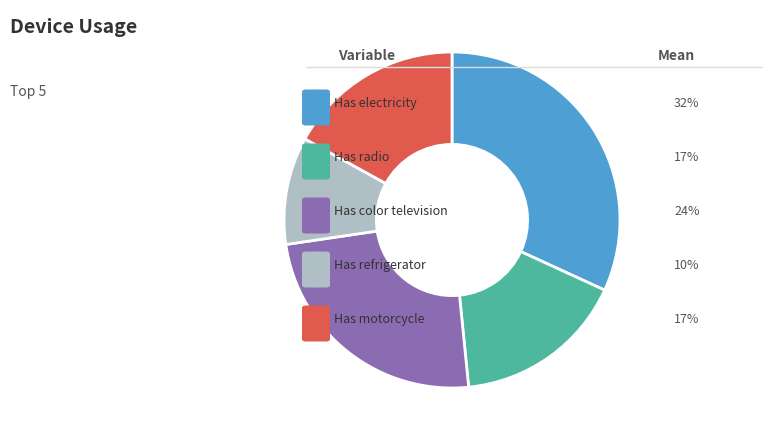

Does any single category account for the majority?

No